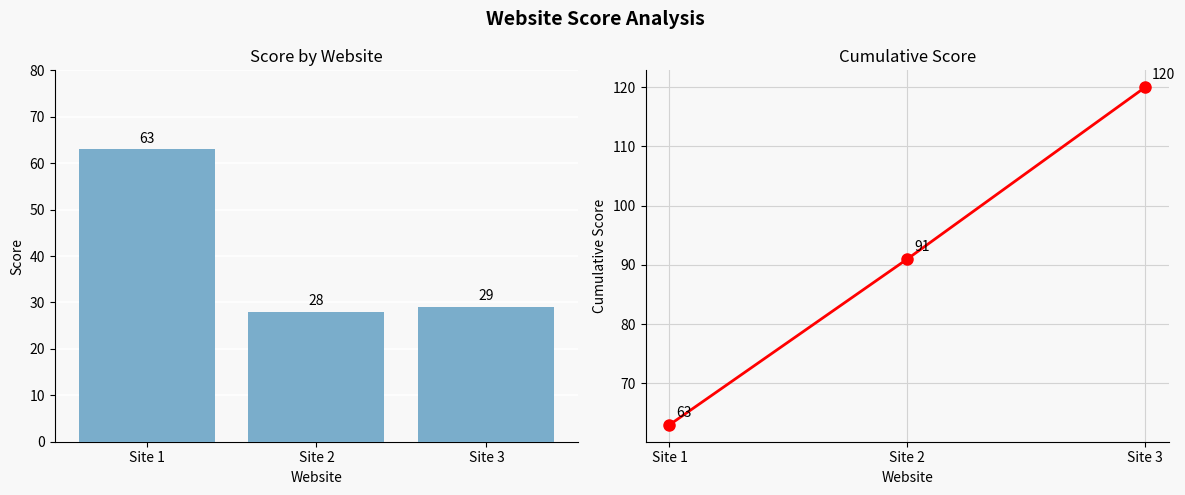

How many series are shown in this chart?

1